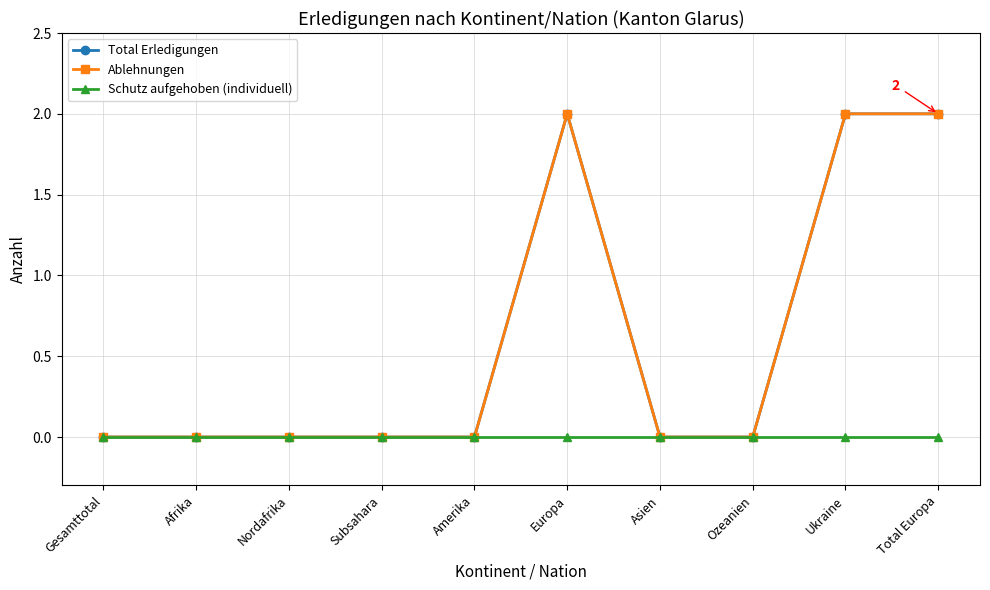

Rank the series at Total Europa from highest to lowest value.

Total Erledigungen, Ablehnungen, Schutz aufgehoben (individuell)